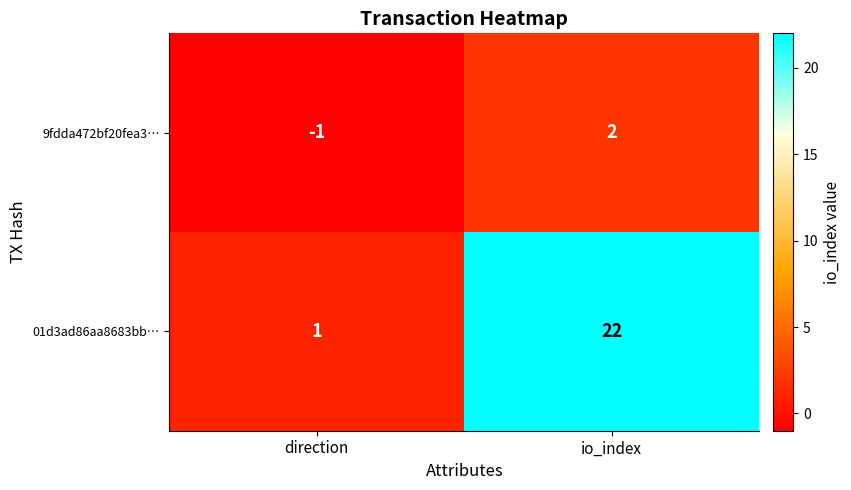

Between direction and io_index, which series saw the biggest shift?

01d3ad86aa8683bb…